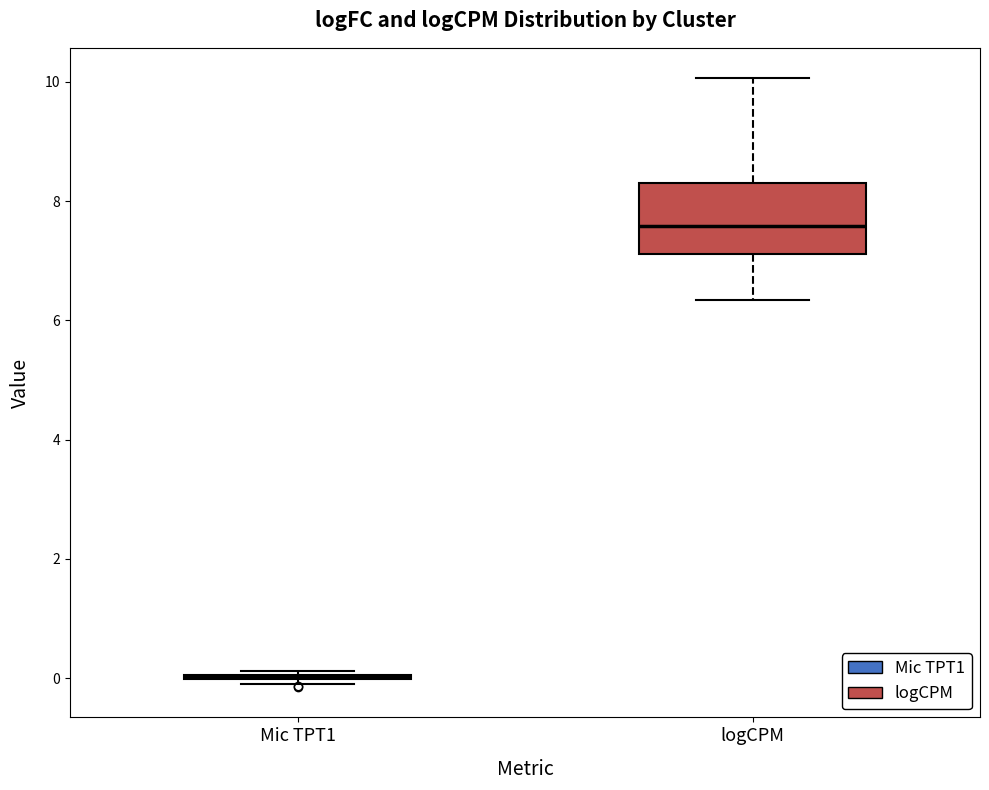

Comparing the boxes themselves (not the whiskers), which one is the tallest?

logCPM